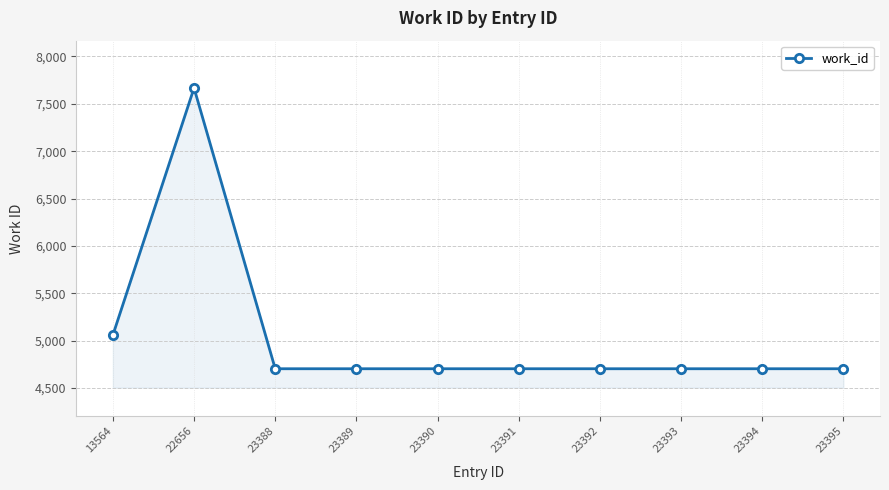

What is the difference between the maximum and minimum values?

2965